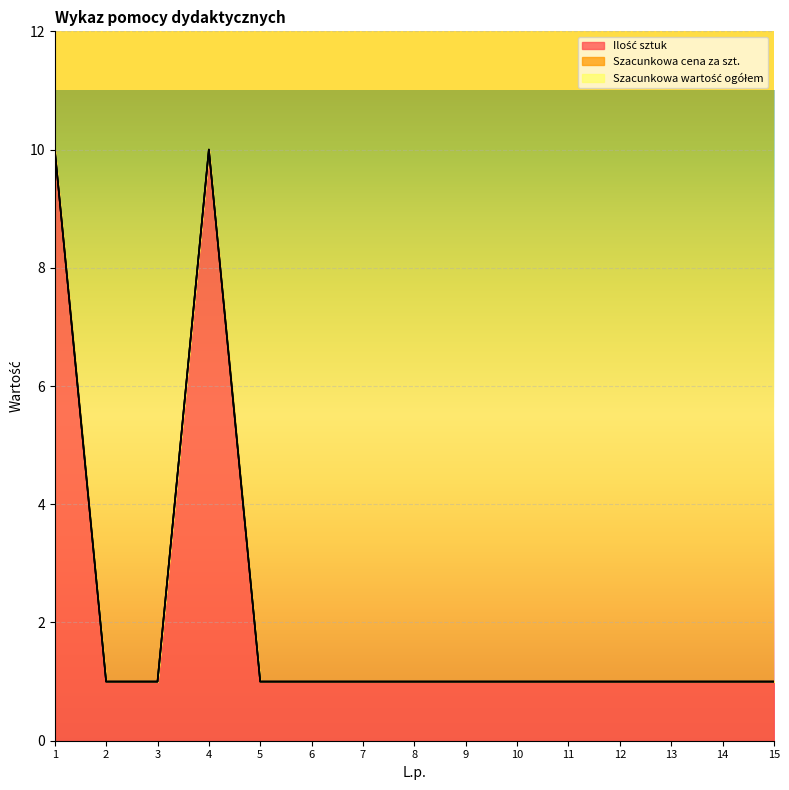

At 2, list the series in order from smallest to largest.

Szacunkowa cena za szt., Szacunkowa wartość ogółem, Ilość sztuk